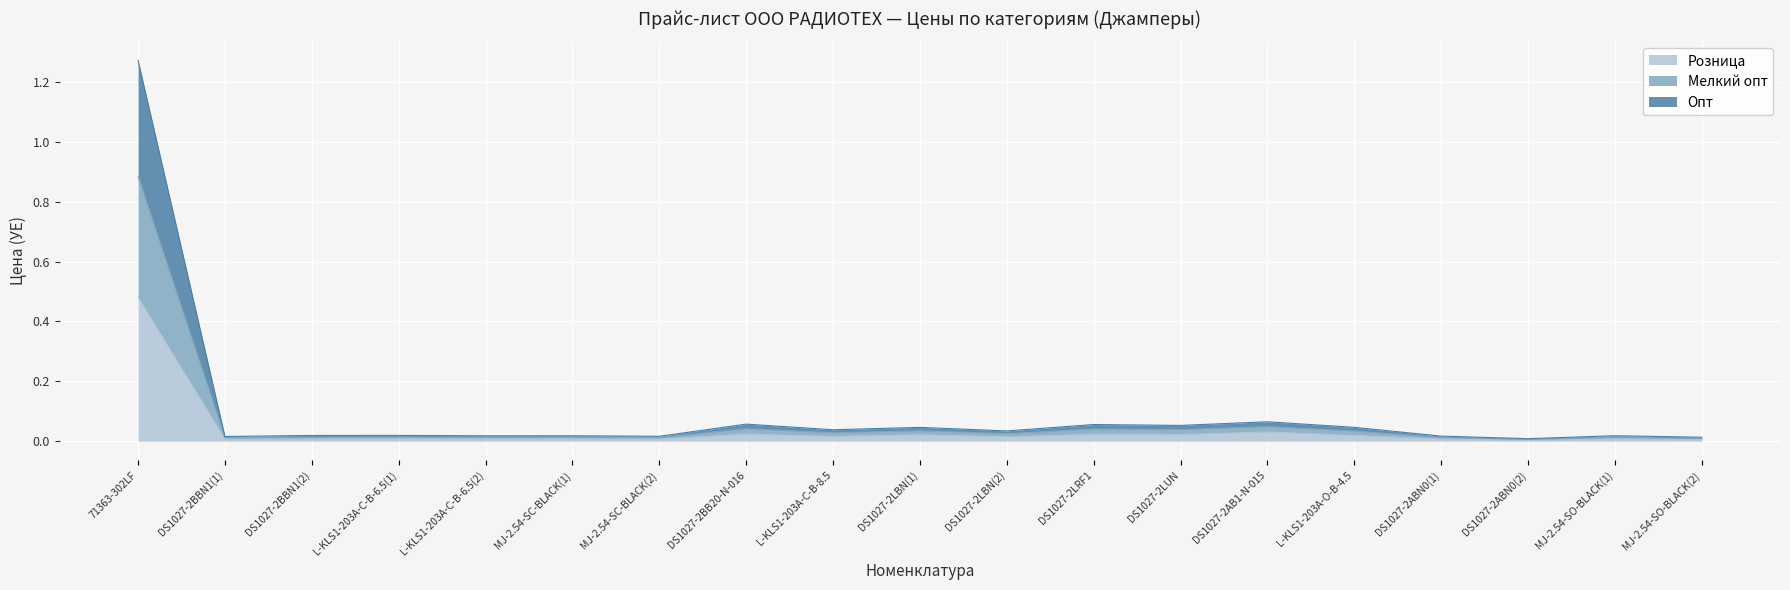

True or false: Розница and Опт cross at least once.

False